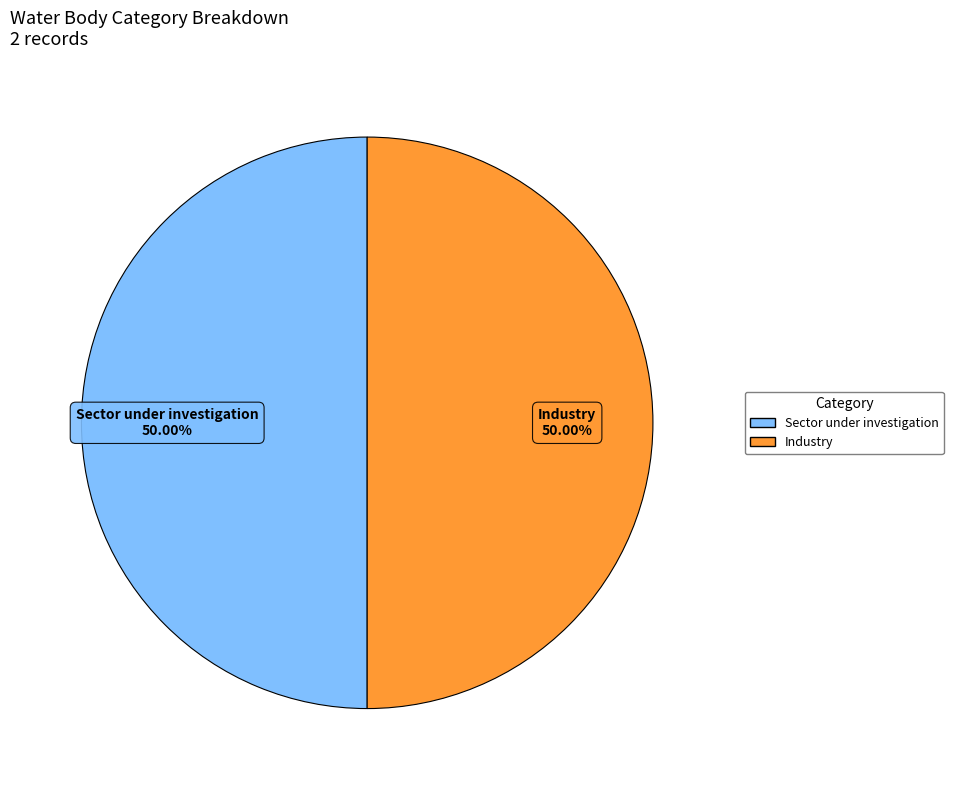

True or false: Industry accounts for 59% of the total.

False